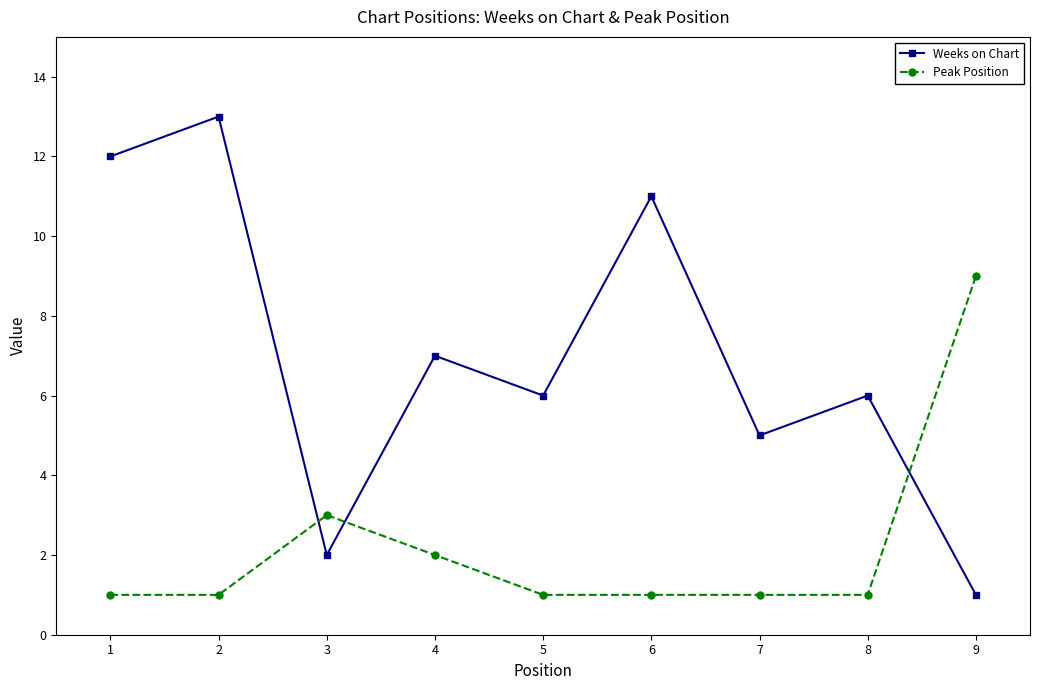

Is the value of Peak Position at 6 greater than the value of Weeks on Chart at 5?

No